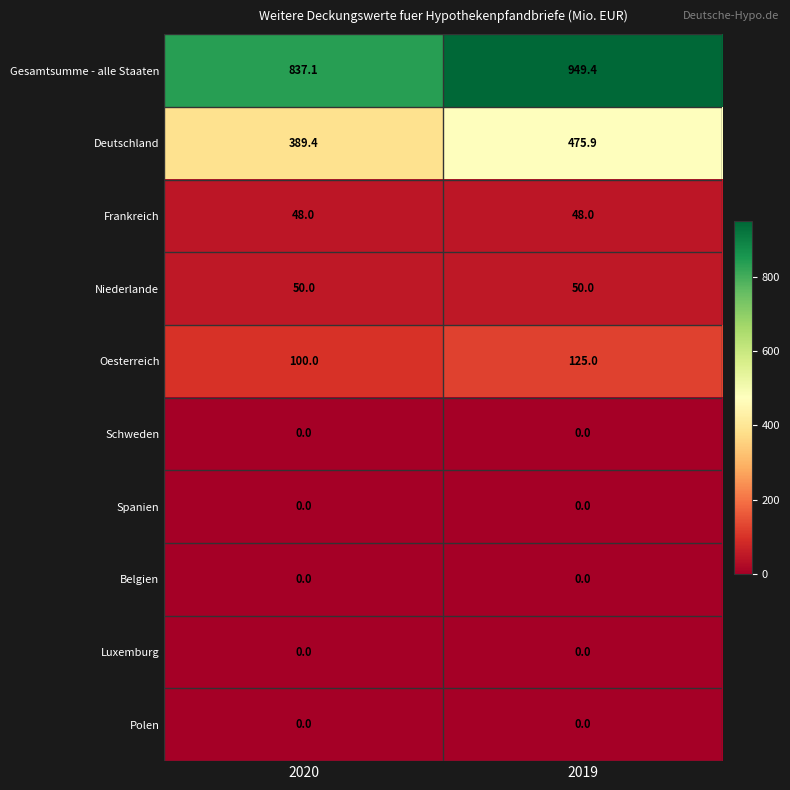

The Niederlande series shows 50.0 at 2019. True or false?

True